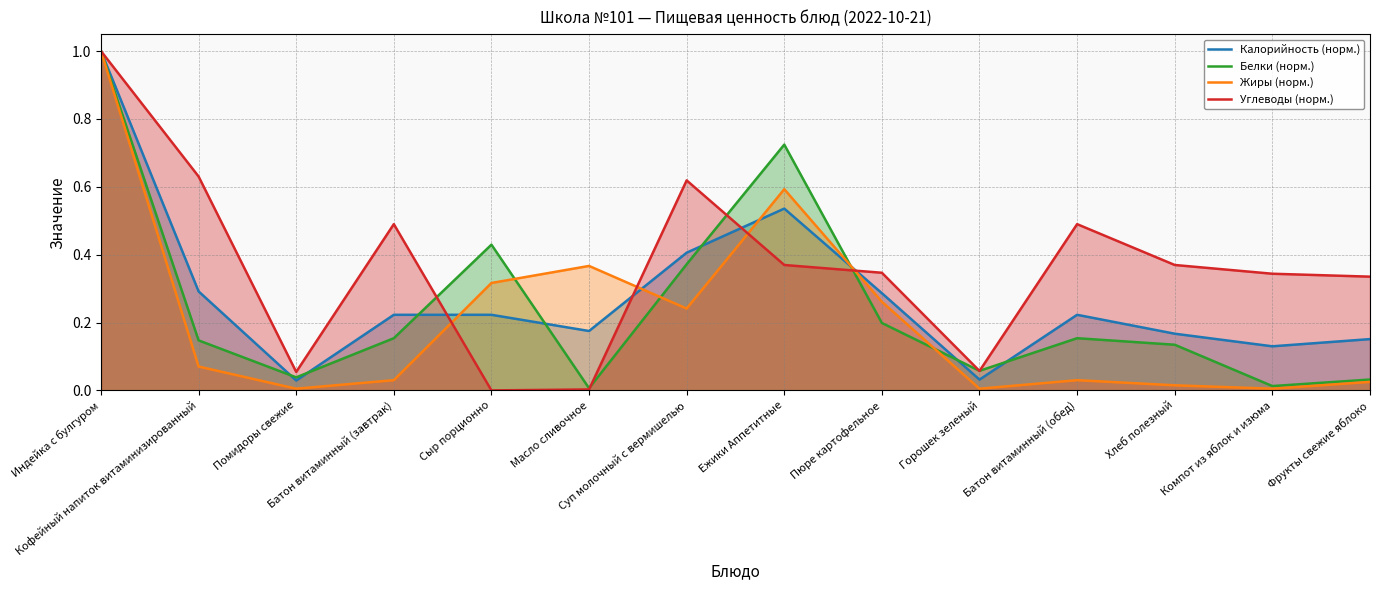

How many values in the Углеводы (норм.) series exceed 0?

13